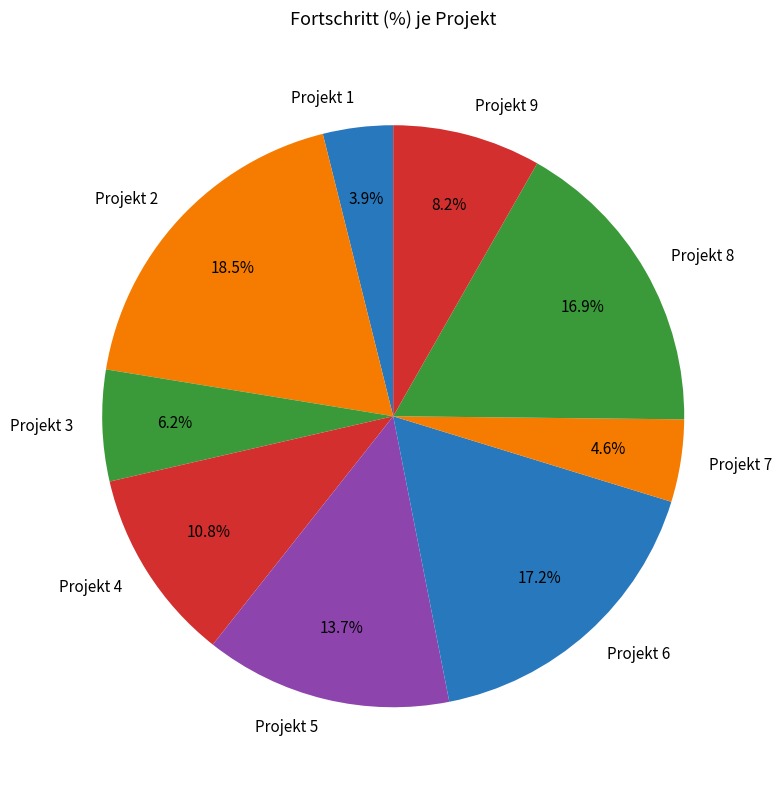

What is the ratio of the value at Projekt 4 to the value at Projekt 2?

0.6